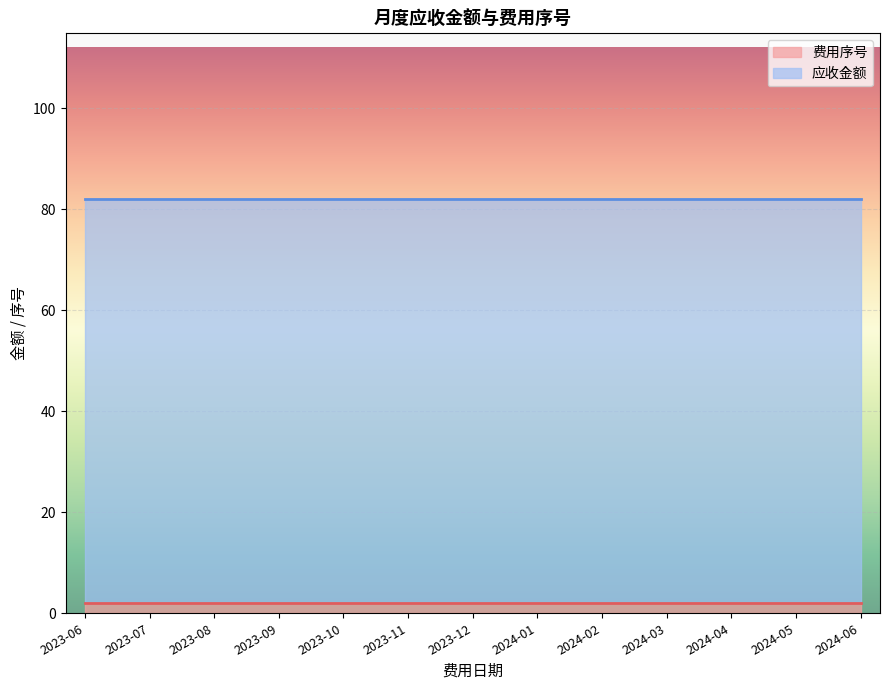

Rank the series by their maximum value, from highest to lowest.

应收金额, 费用序号